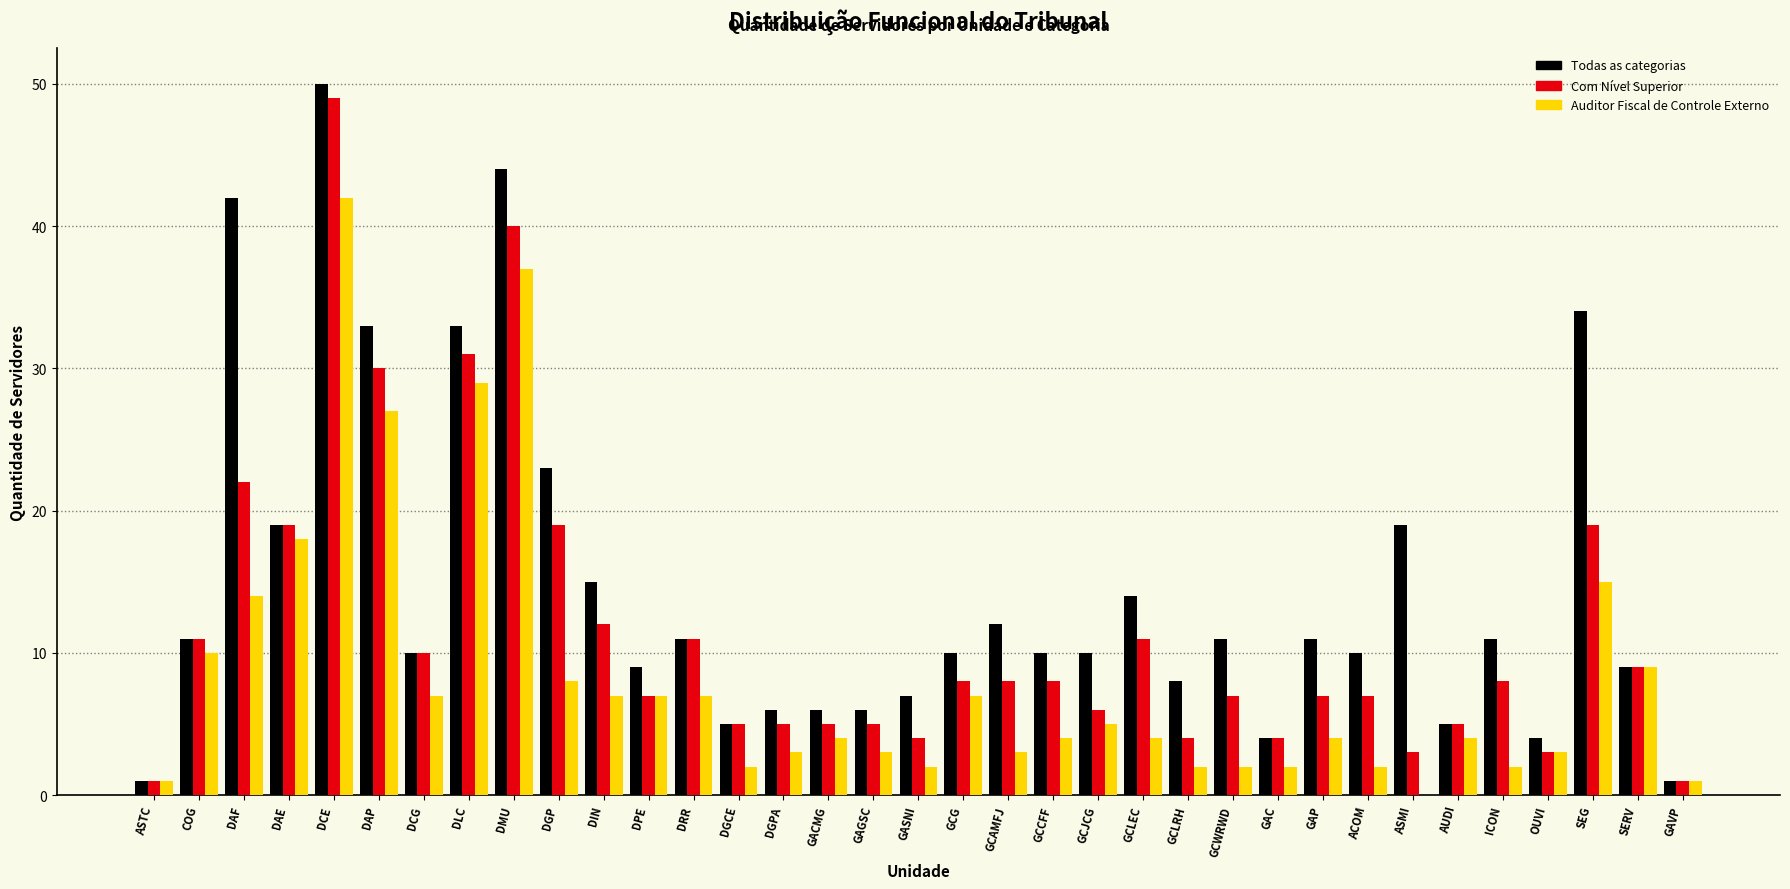

Which category has the highest value across all series?

DCE